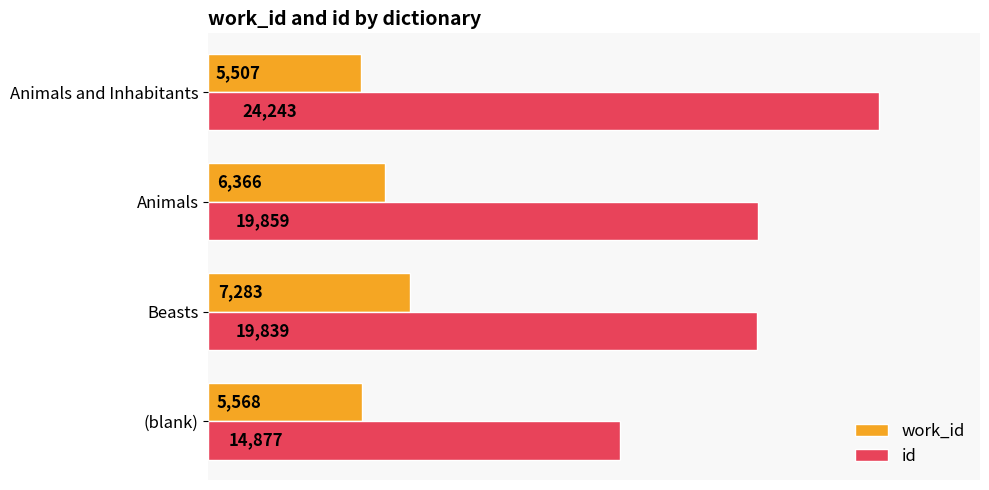

Which category has the lowest value in the work_id series?

Animals and Inhabitants